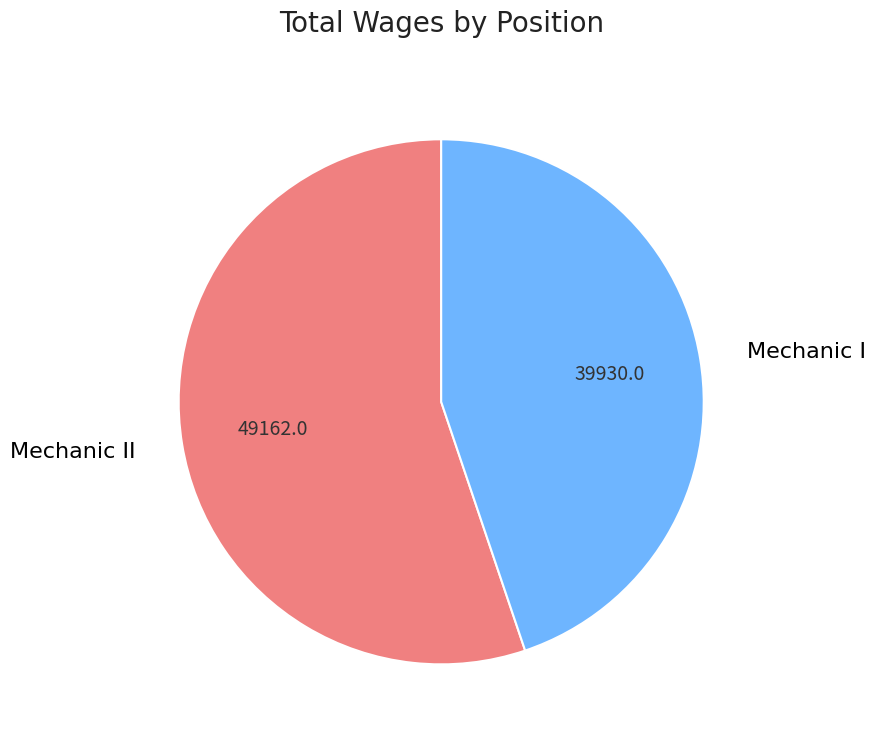

How many segments does this pie chart have?

2